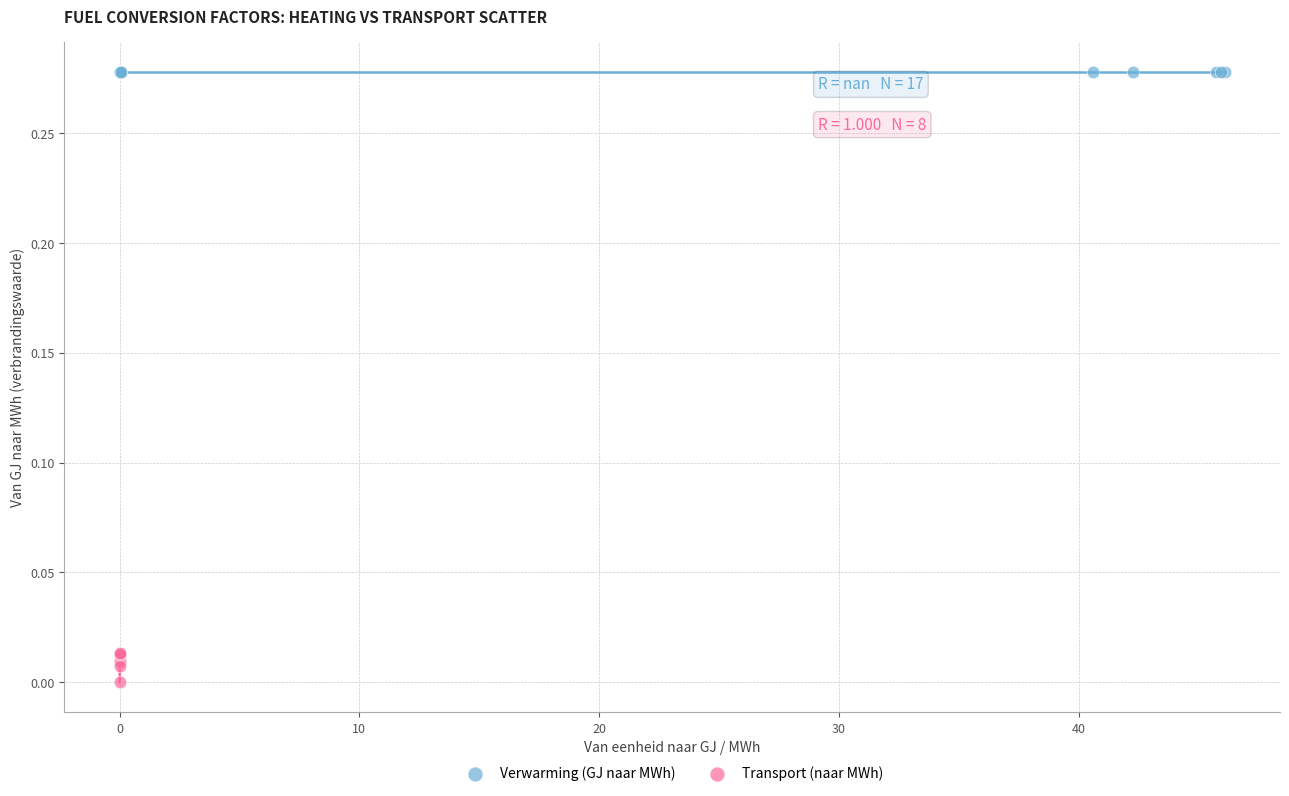

Which series contains the highest Y value?

Verwarming (GJ naar MWh)